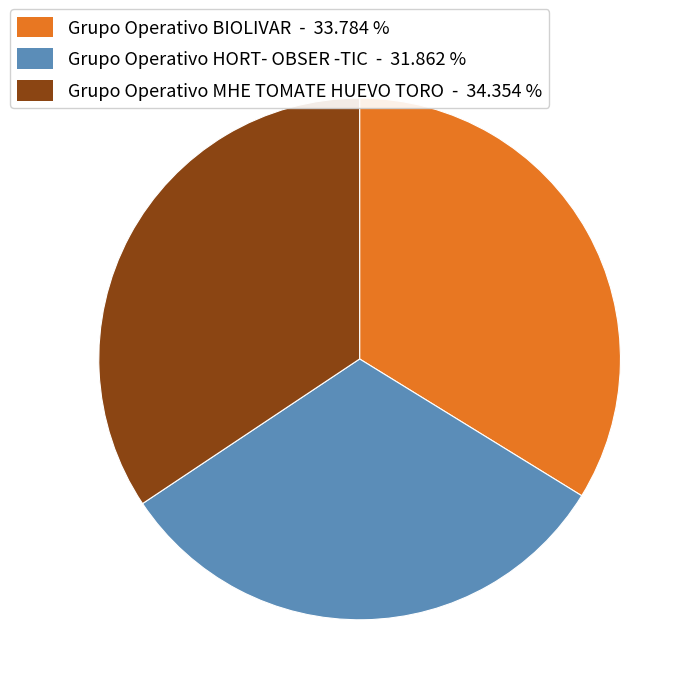

Is it true that Grupo Operativo MHE TOMATE HUEVO TORO is 40% of the pie?

False